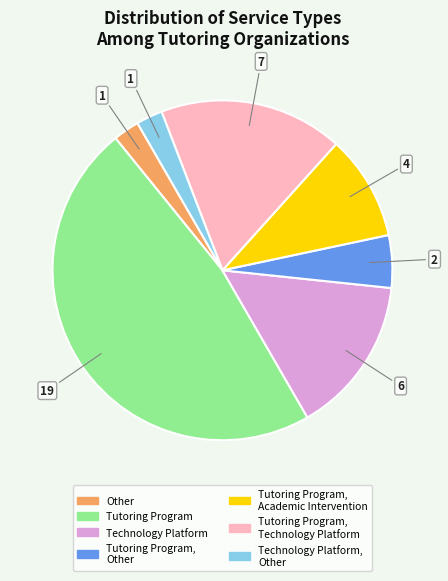

Is there any slice that represents more than half of the pie?

No